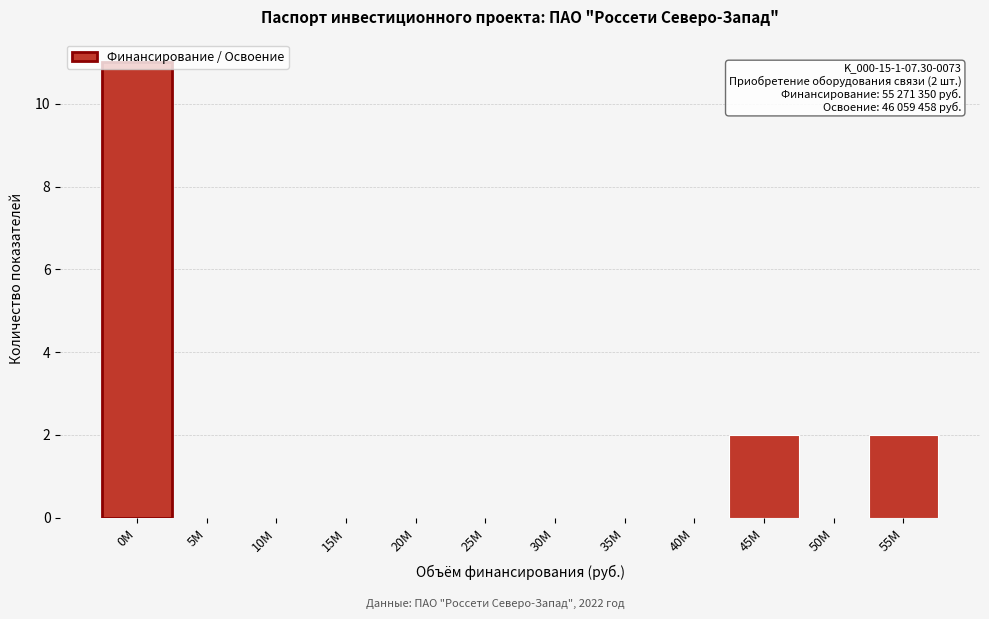

Which has a higher value, 15M or 45M?

45M